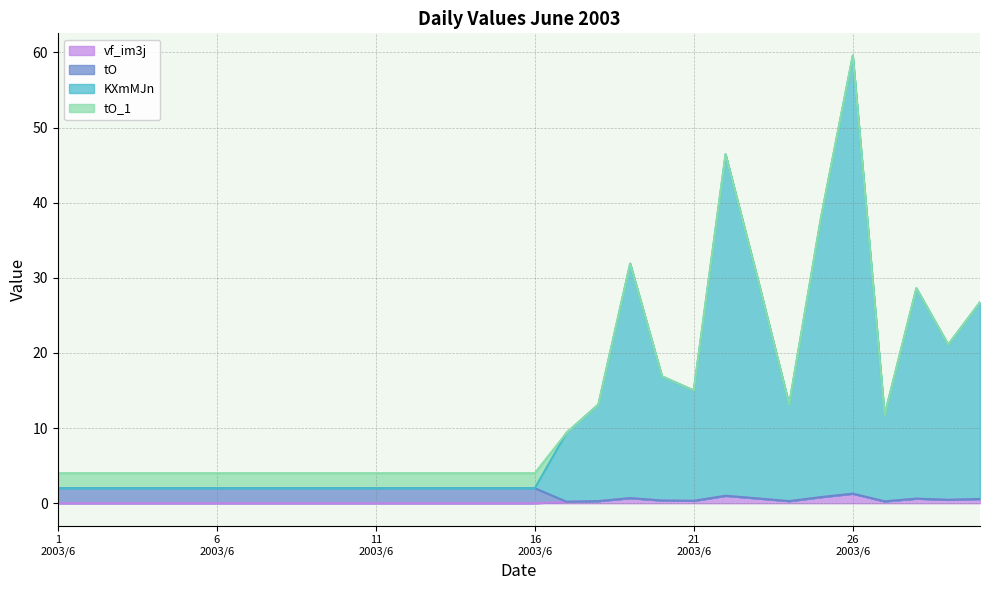

At which category is the sum across all series the highest?

26 2003/6